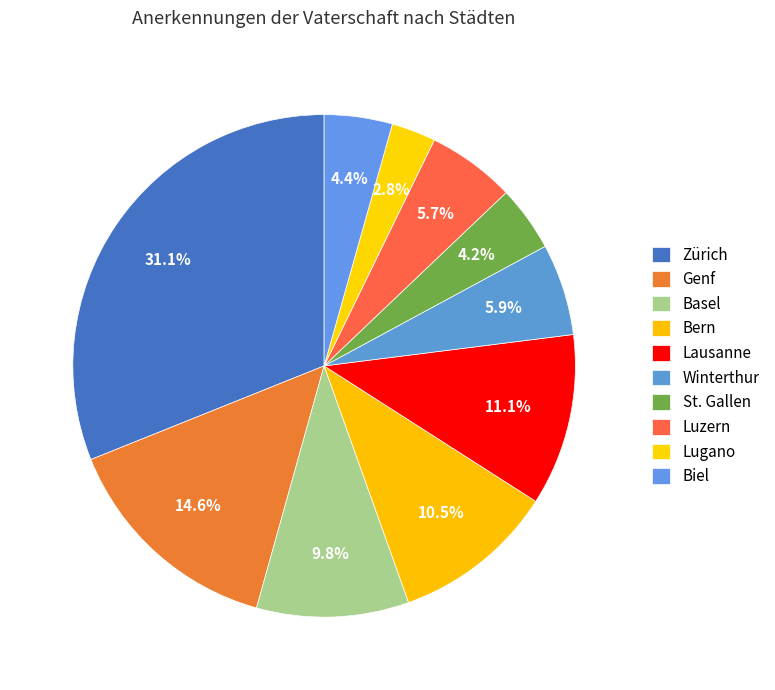

How many slices are in this pie chart?

10